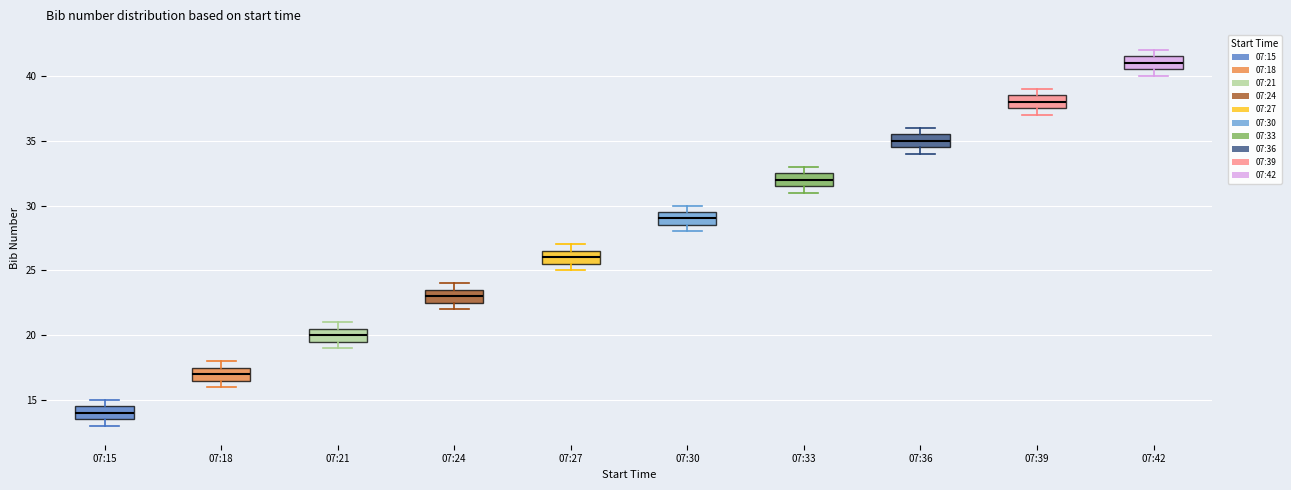

Which box's median line is the highest?

07:42